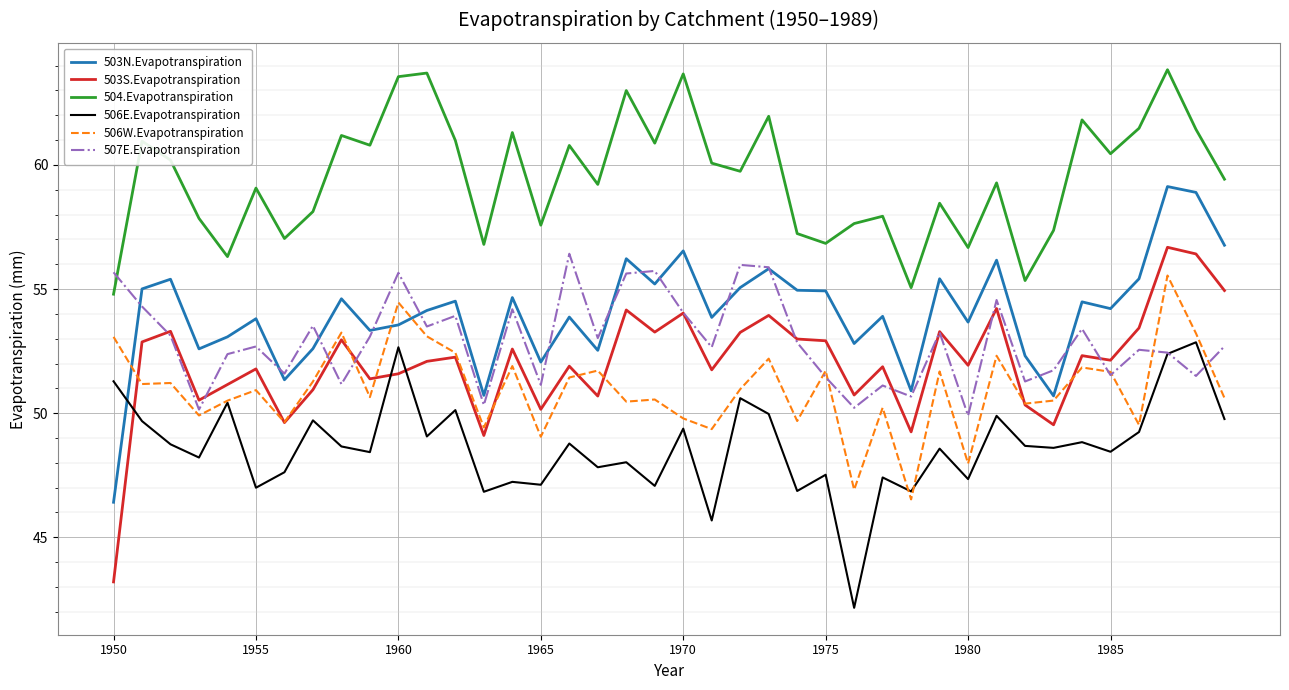

What is the smallest value displayed?

42.2